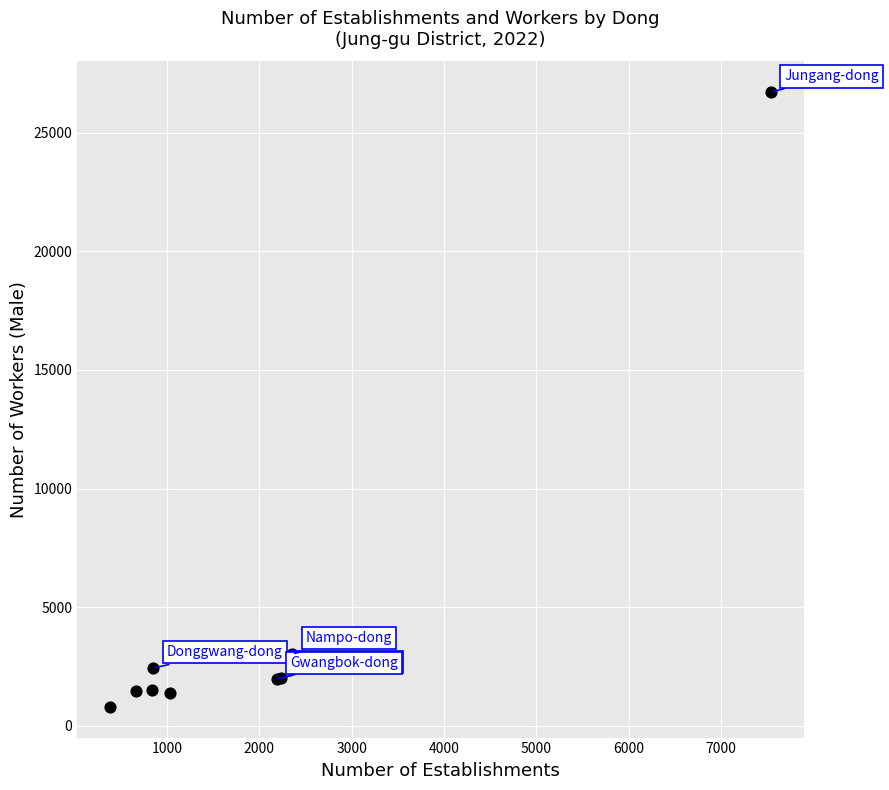

What Y value in the scatter plot is closest to 13752?

3020